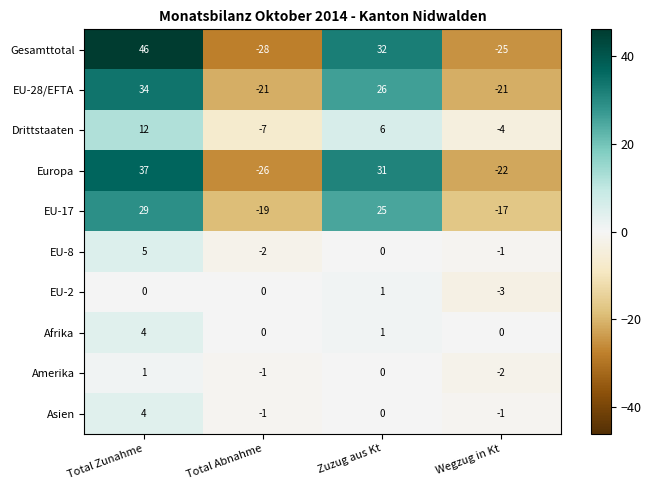

Where does the Gesamttotal series first go above 32?

Total Zunahme